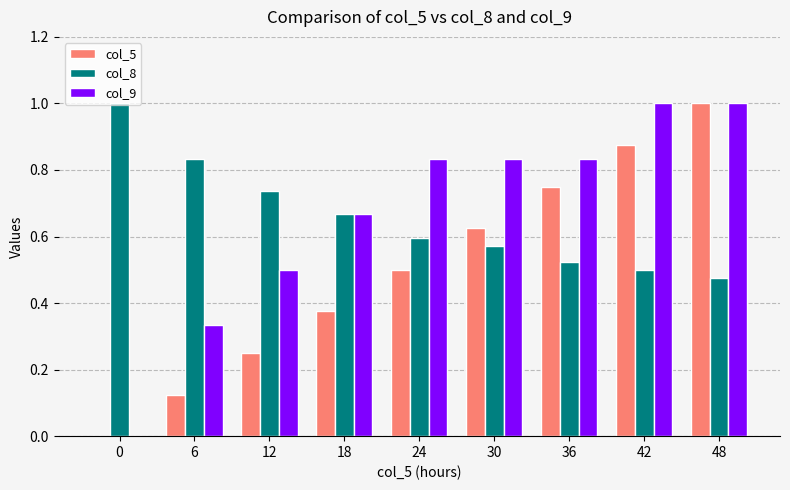

What is the highest value of the col_9 series?

1.0